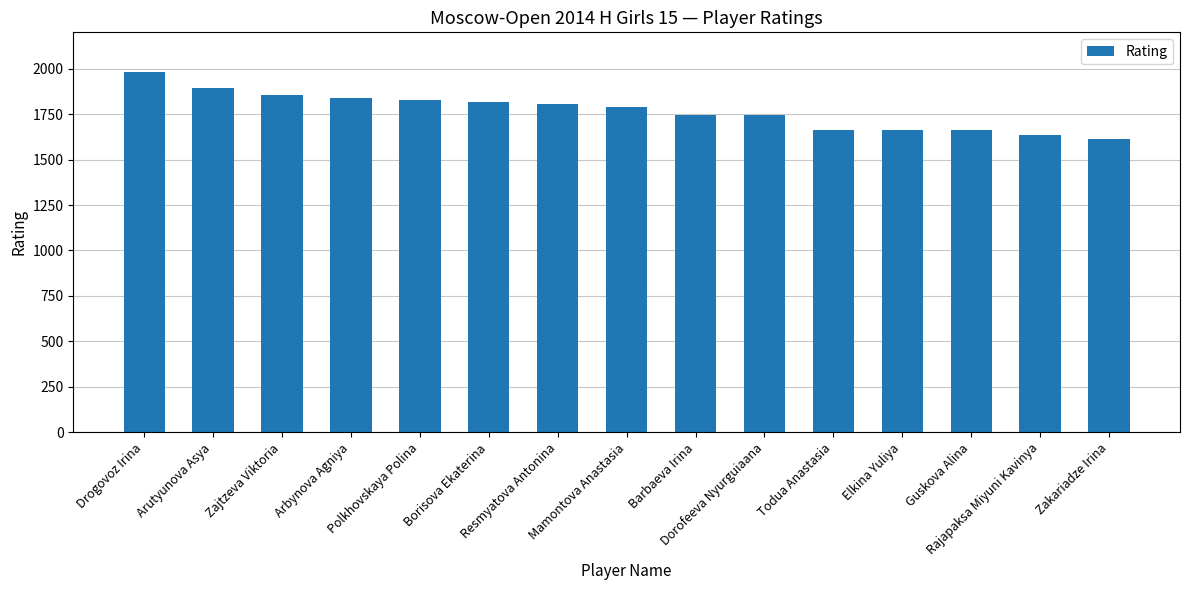

What is the value of the 11th bar from the left?

1665